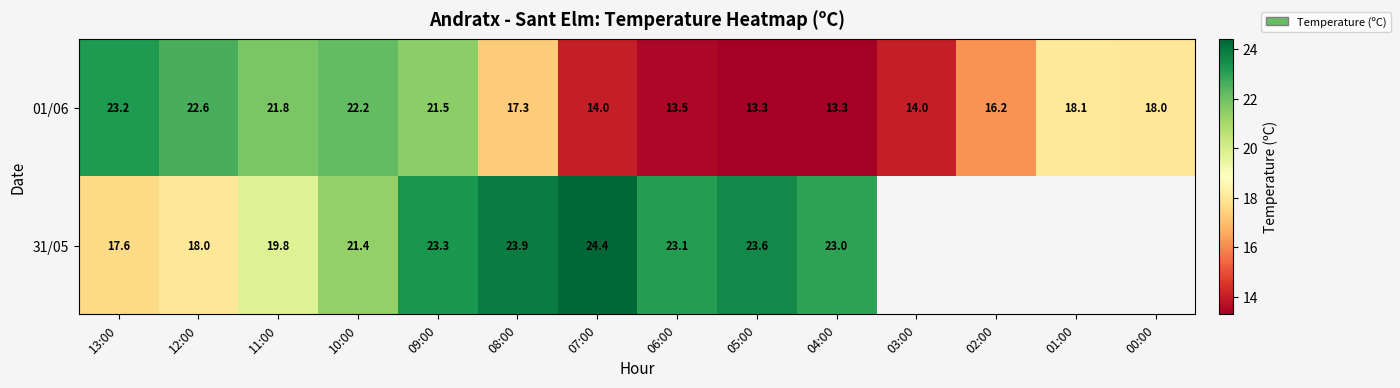

Between 11:00 and 06:00, which is larger?

11:00